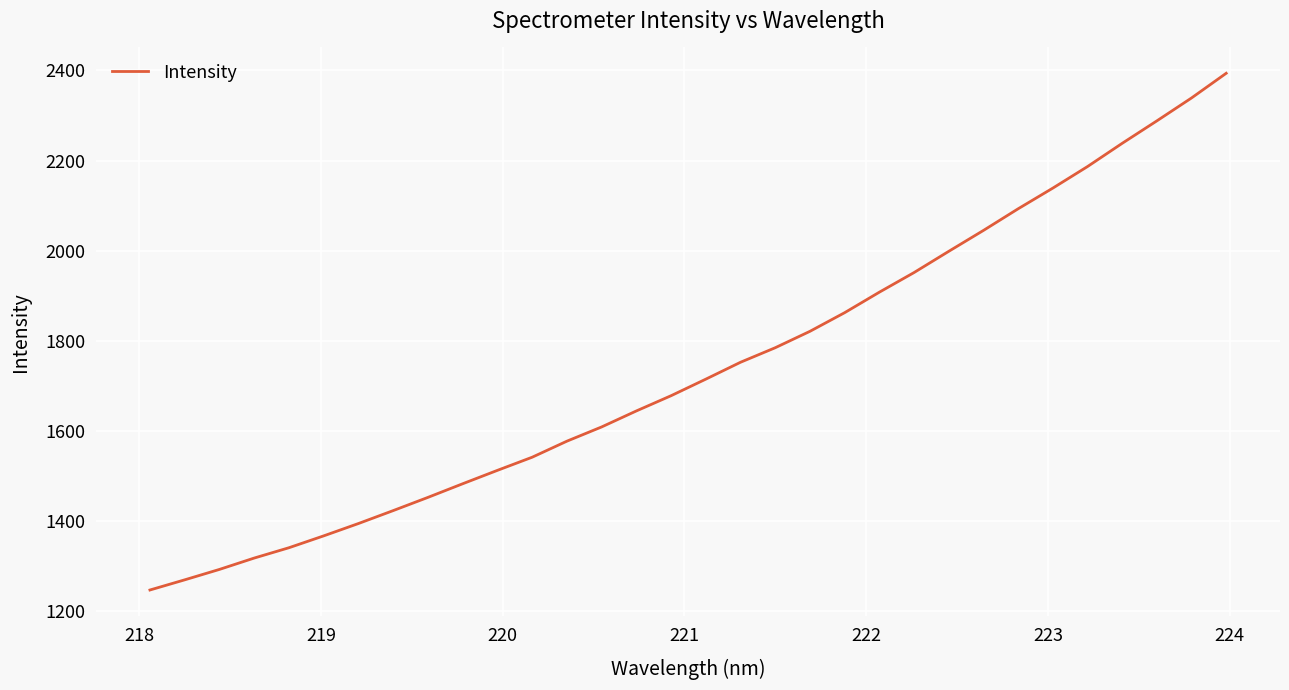

What is the minimum value shown in the chart?

1246.9